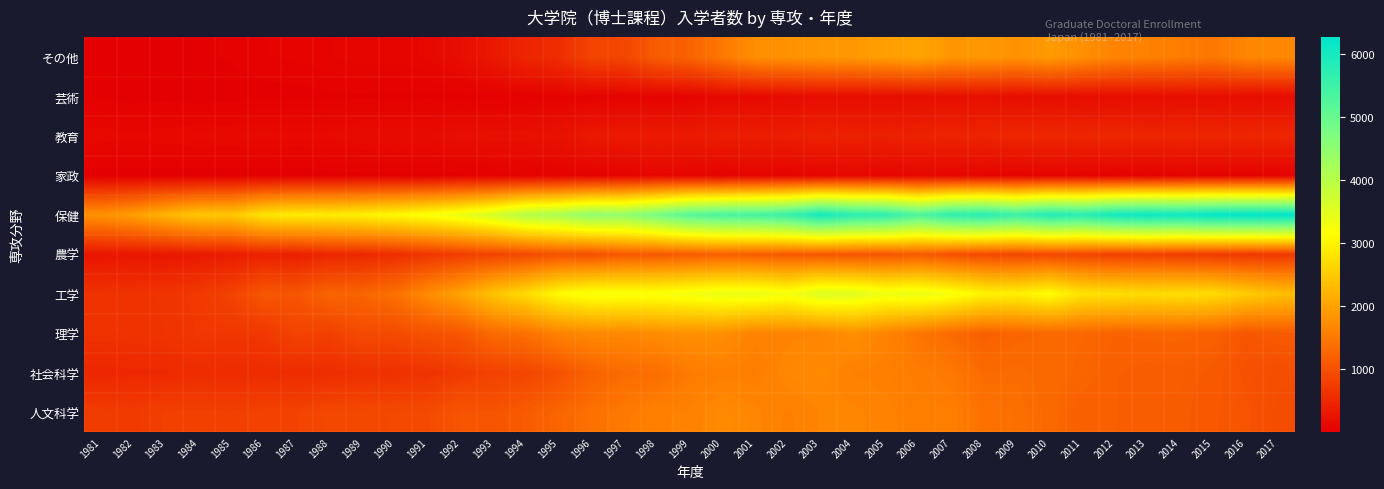

Which series has the widest spread of values?

保健